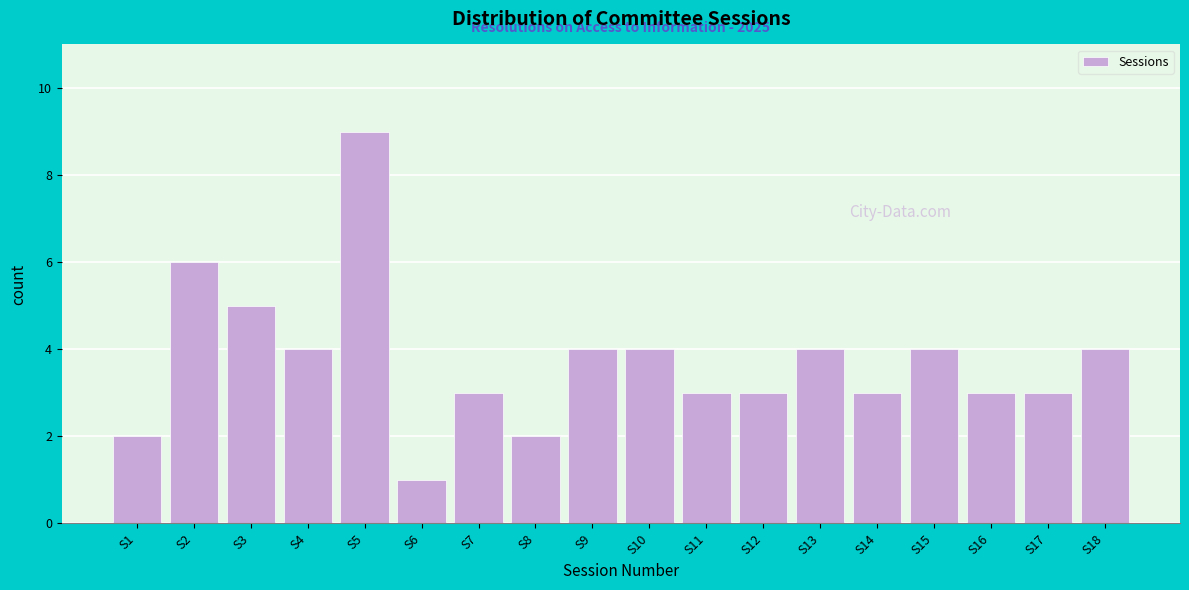

Reading right to left, extract all data points from this chart.

4	3	3	4	3	4	3	3	4	4	2	3	1	9	4	5	6	2